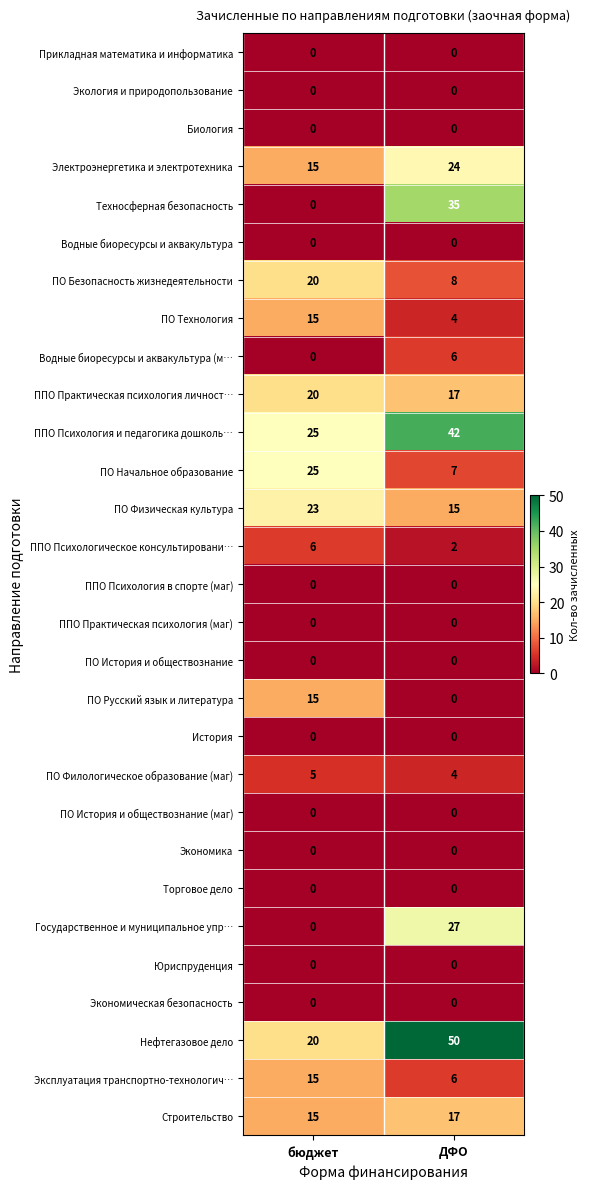

How many distinct data groups are displayed?

29